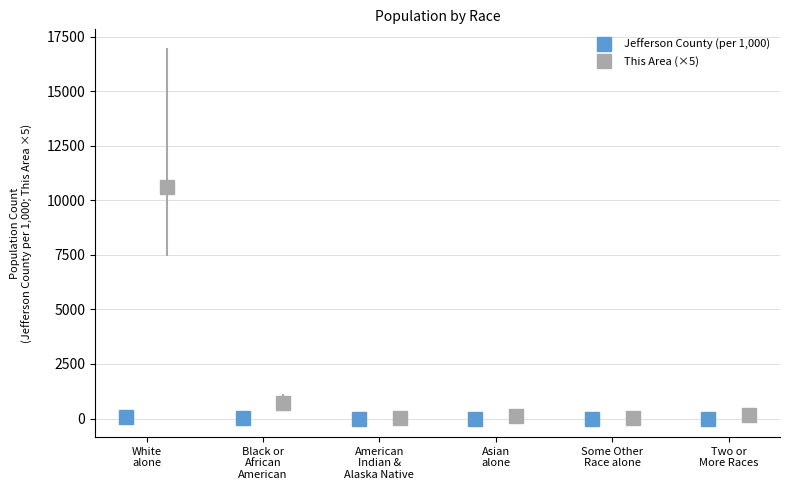

True or false: Jefferson County (per 1,000) has more than 2 points higher than both neighbors.

False